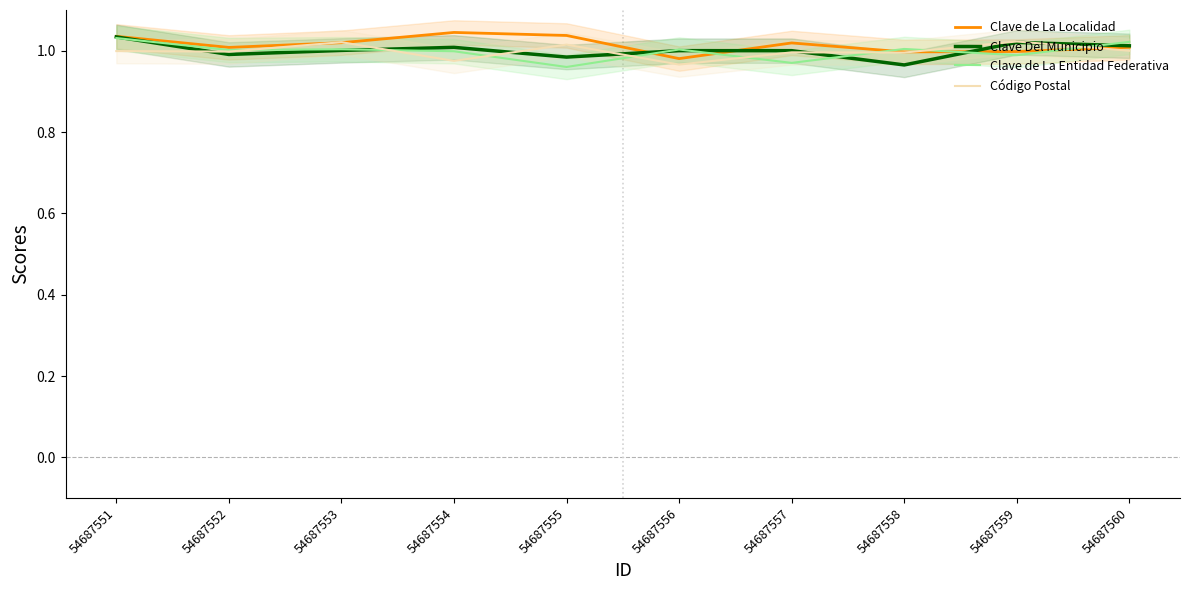

Rank the series at 54687560 from highest to lowest value.

Clave de La Entidad Federativa, Clave Del Municipio, Clave de La Localidad, Código Postal